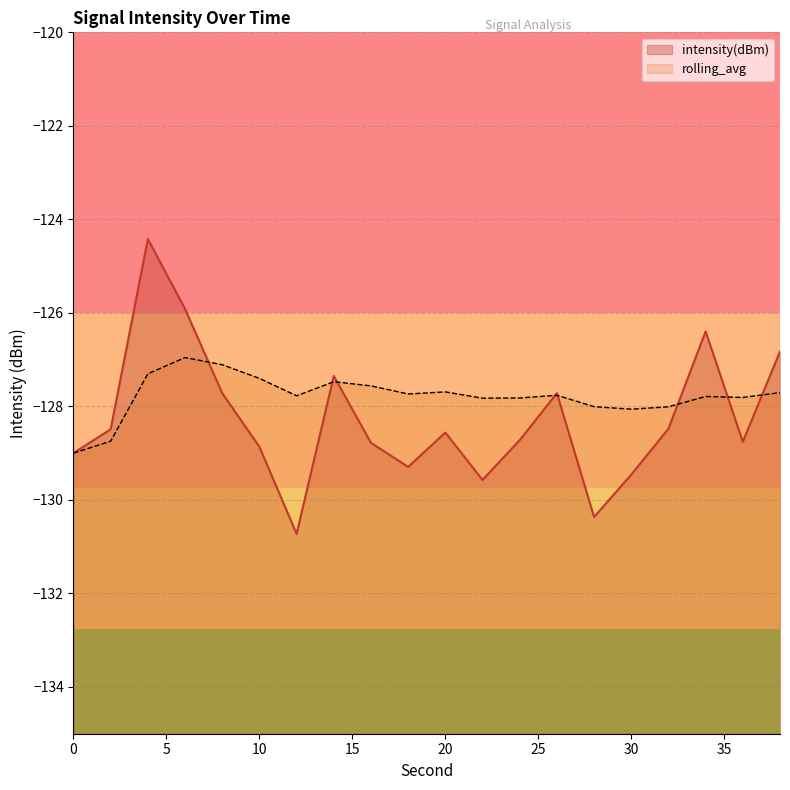

What is the maximum value for intensity(dBm)?

-124.4